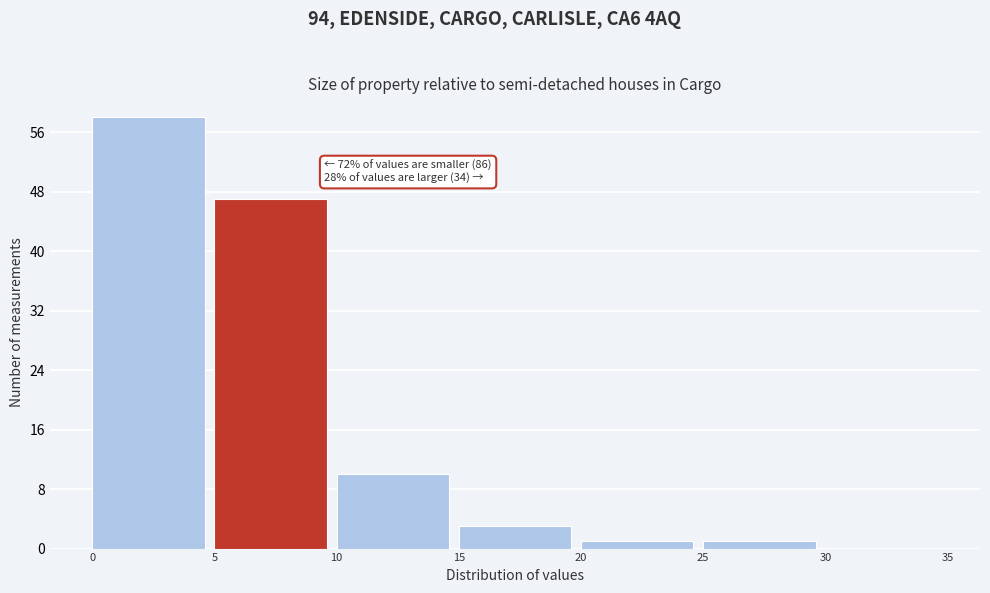

Over which range of the x-axis is the bar tallest?

0 to 5